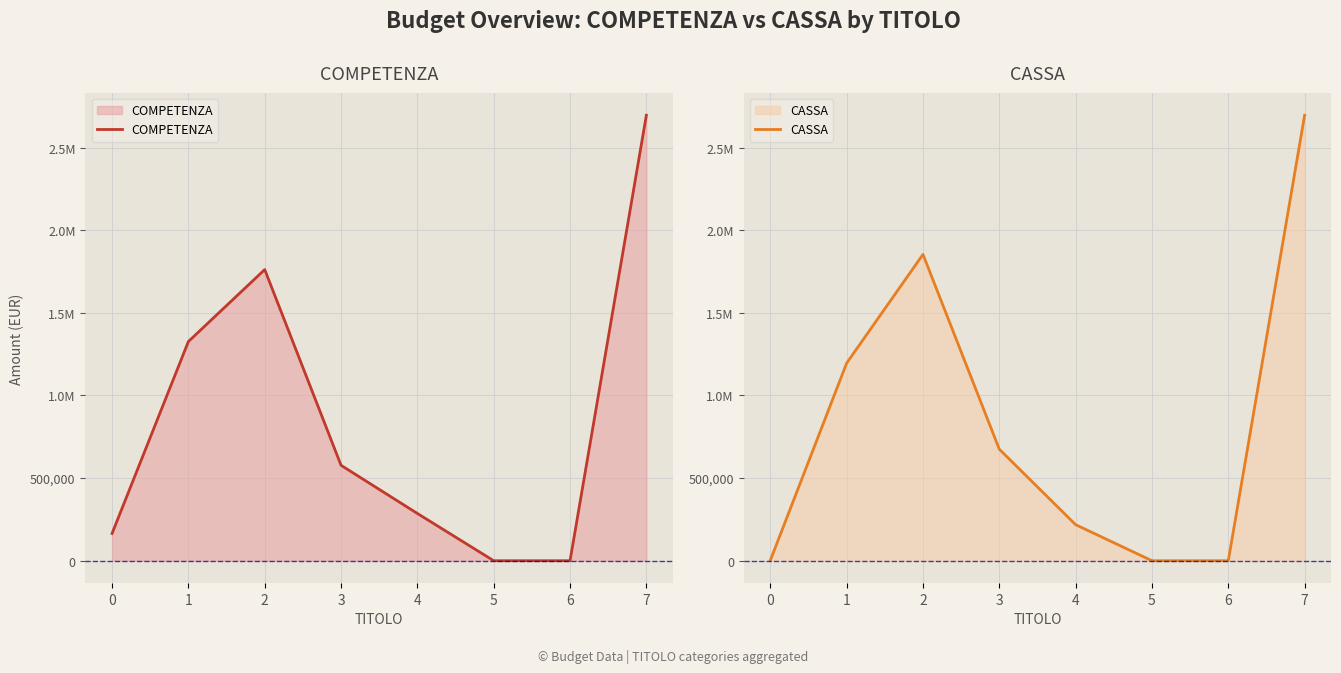

Where is the first local maximum for COMPETENZA?

2